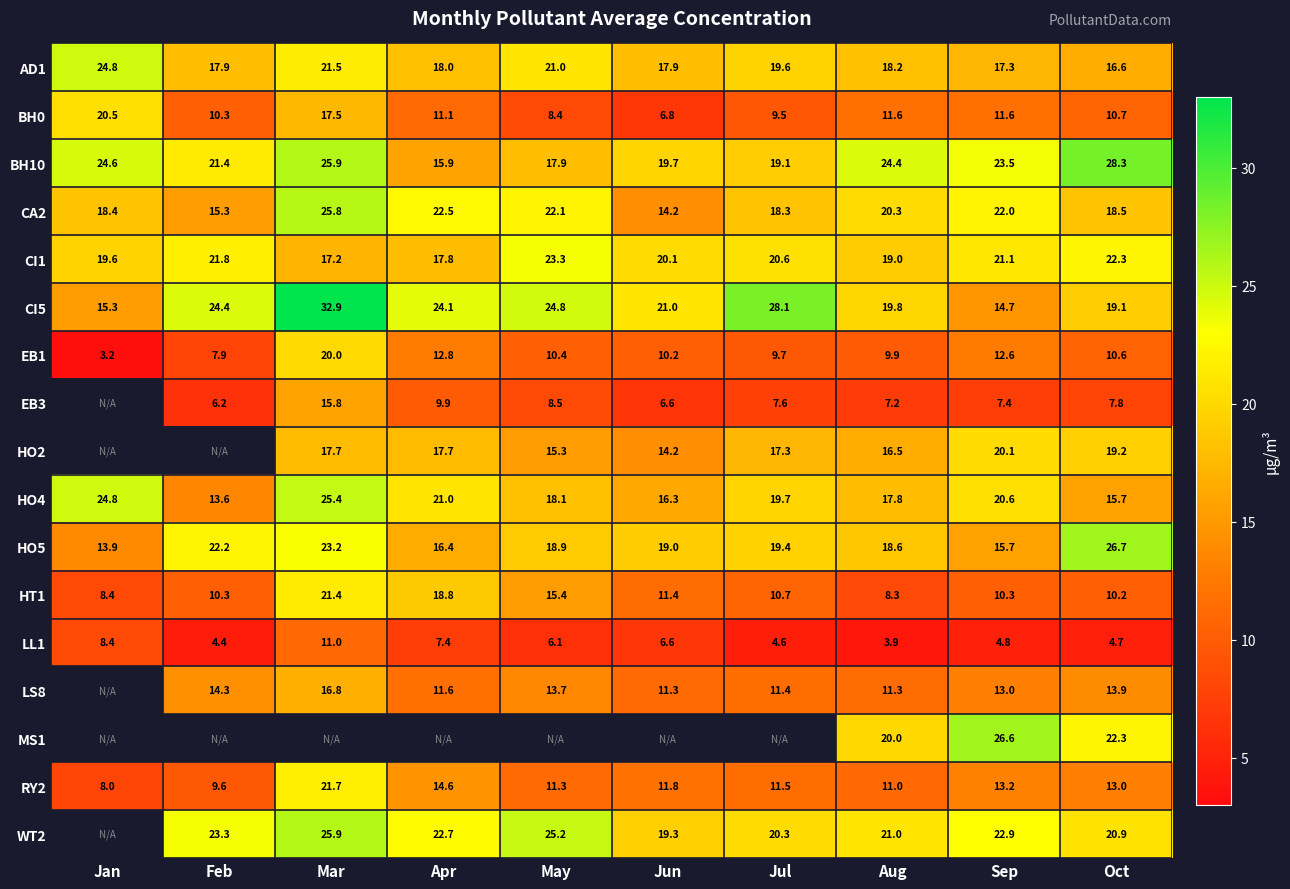

Count the number of categories in the chart.

10